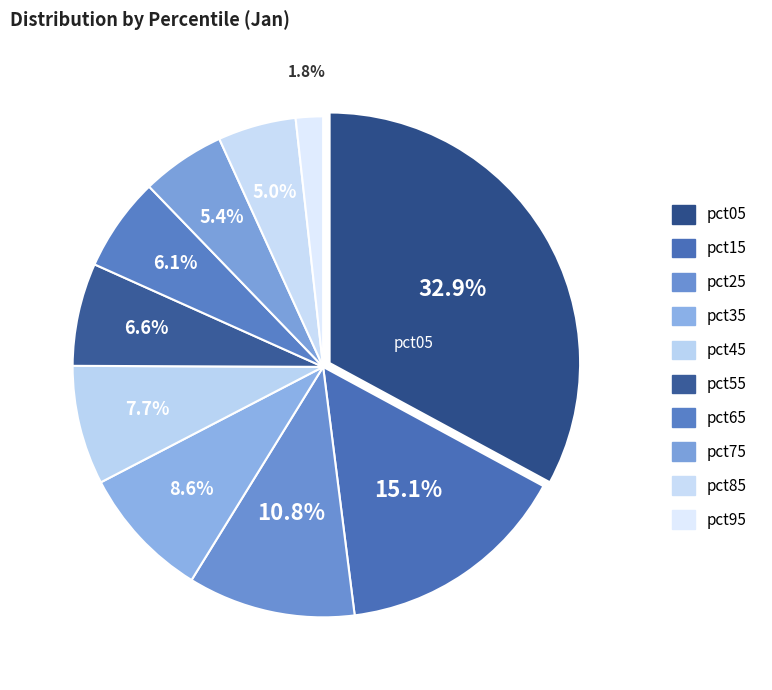

How many slices are in this pie chart?

10